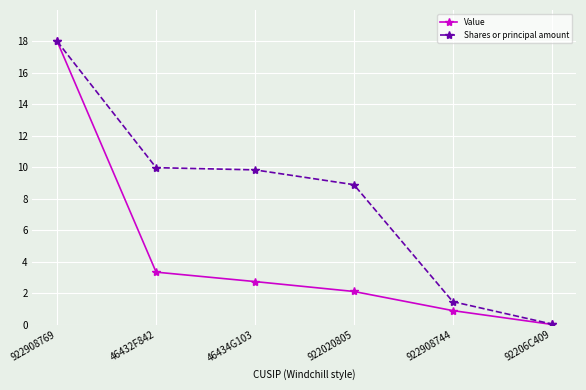

How many lines are shown in the chart?

2